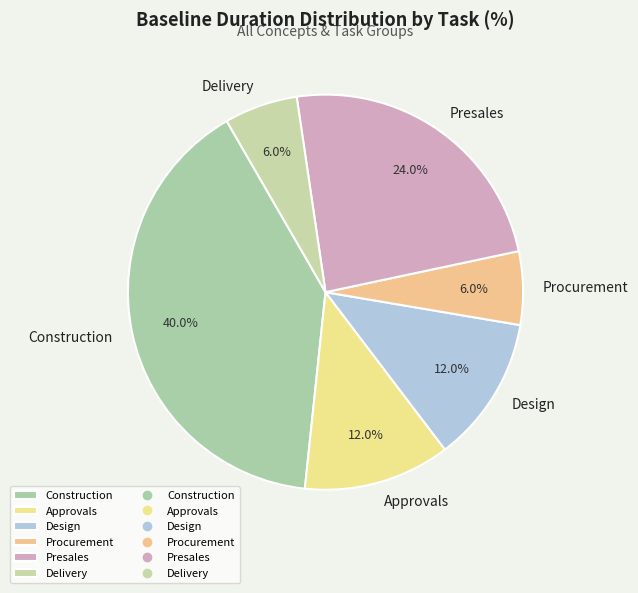

Count the number of slices in the pie.

6